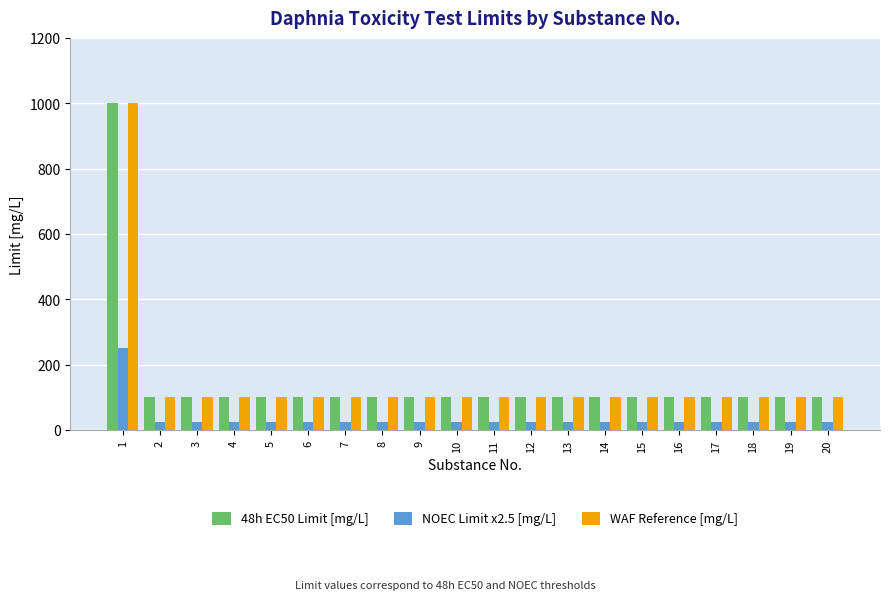

Is the value of 48h EC50 Limit [mg/L] at 4 greater than the value of NOEC Limit x2.5 [mg/L] at 2?

Yes